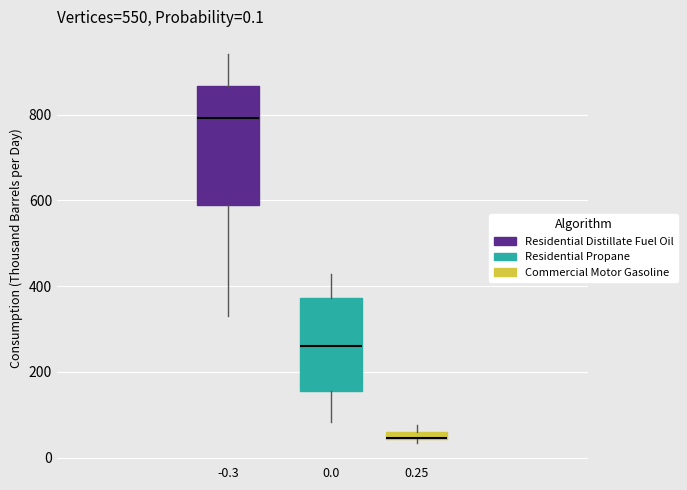

Which box is the tallest, from its lower edge to its upper edge?

-0.3